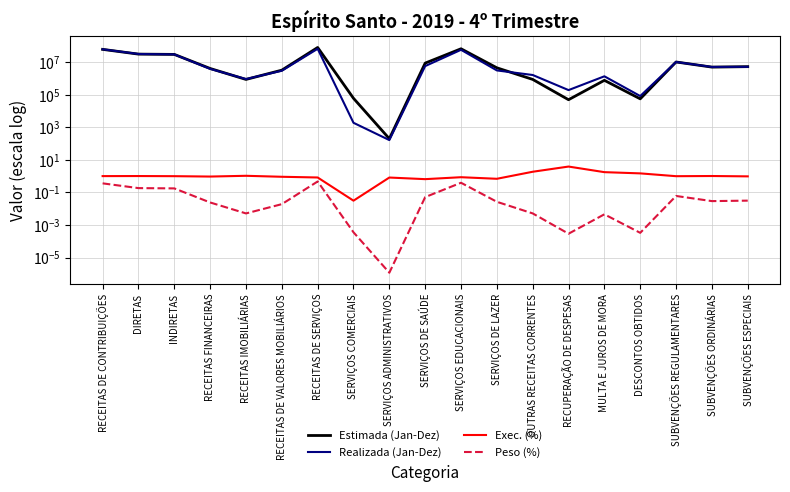

What is the total value across all series at RECEITAS DE SERVIÇOS?

147373907.2